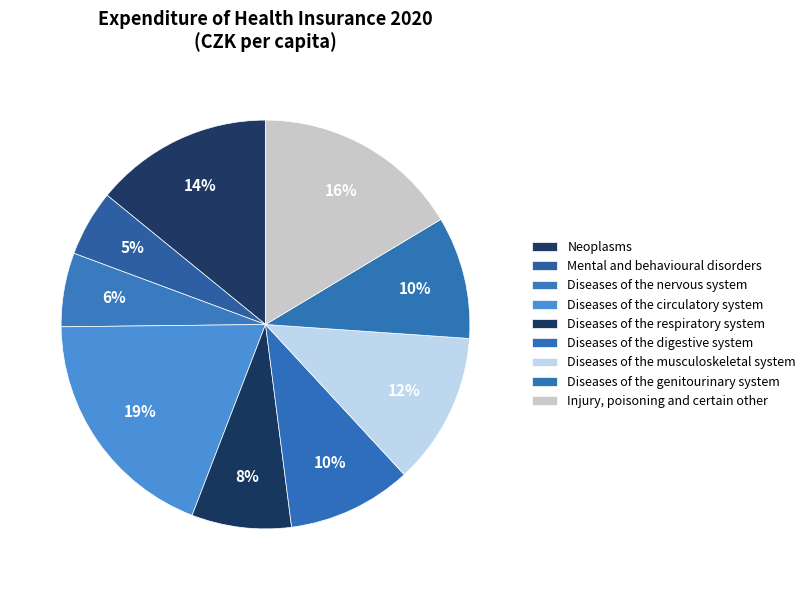

Is there a majority slice in this chart?

No